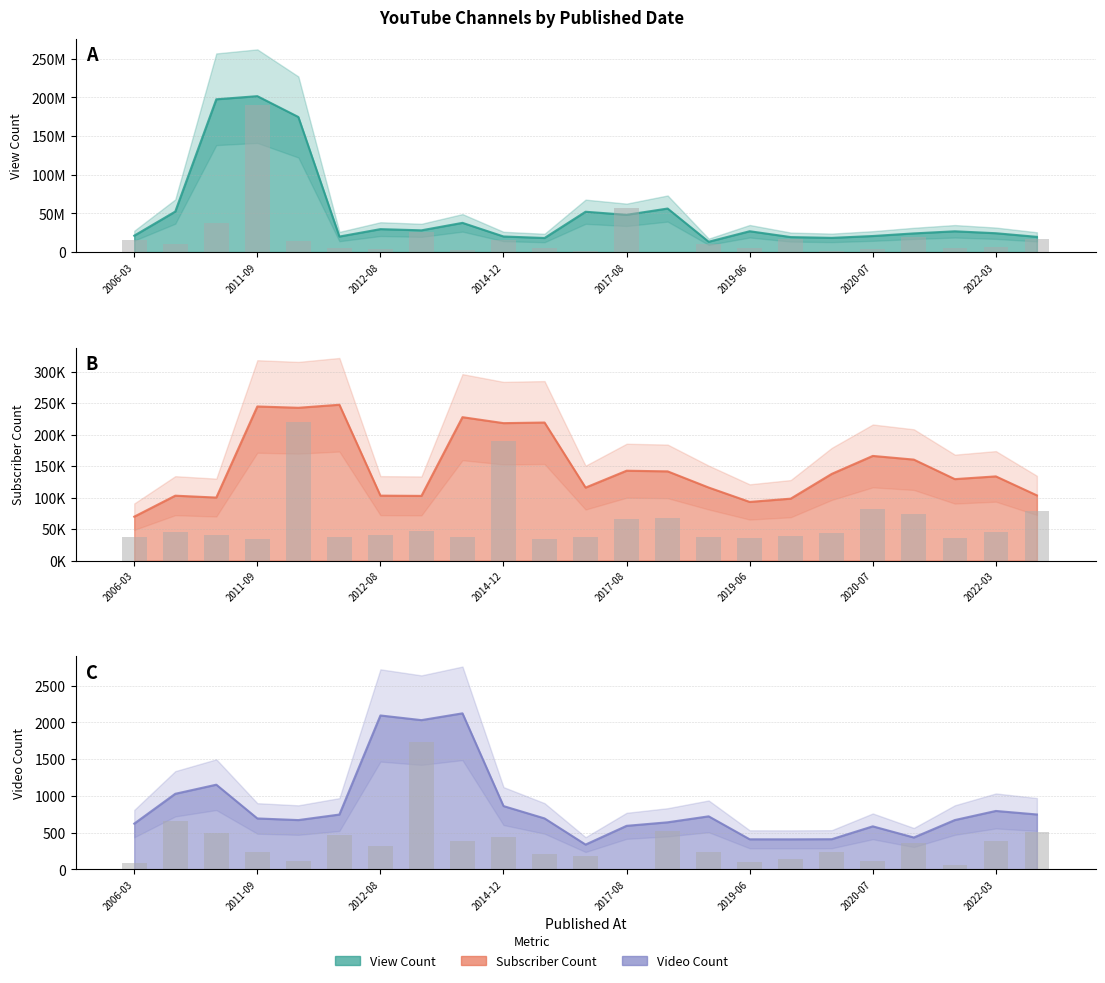

Which series has the largest total across all categories?

View Count